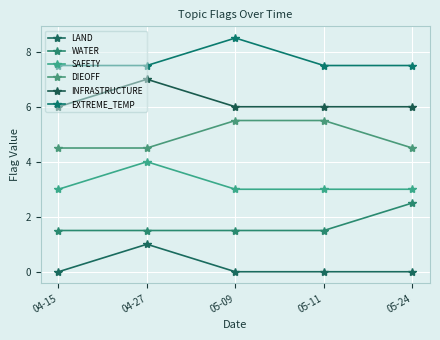

Is this an area chart (filled region under the line)?

No